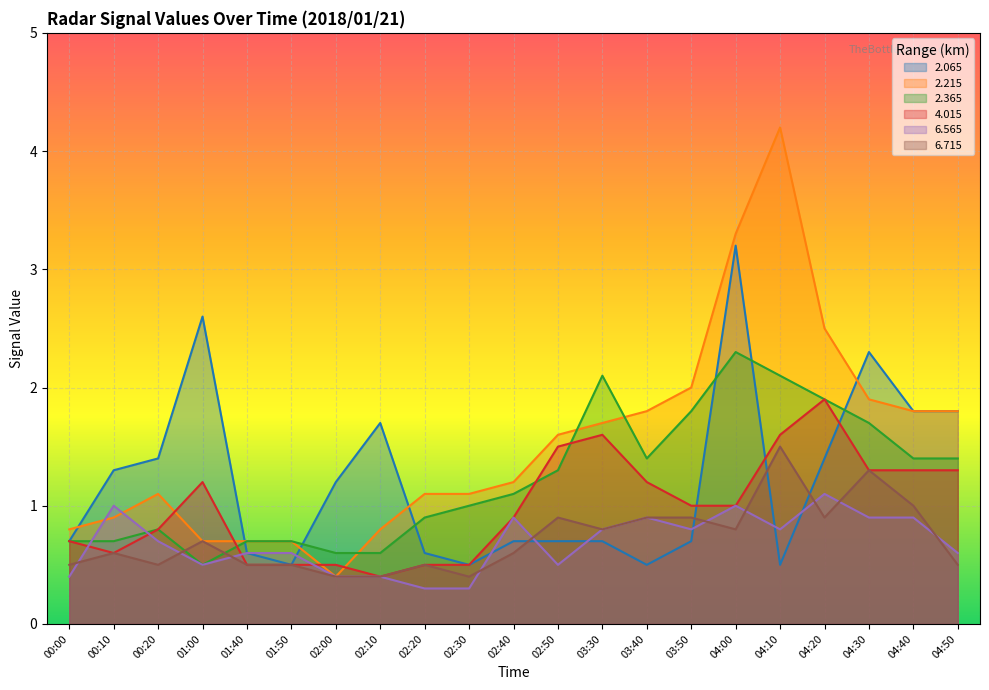

In 2.215, how many points are higher than both neighbors (excluding endpoints)?

2